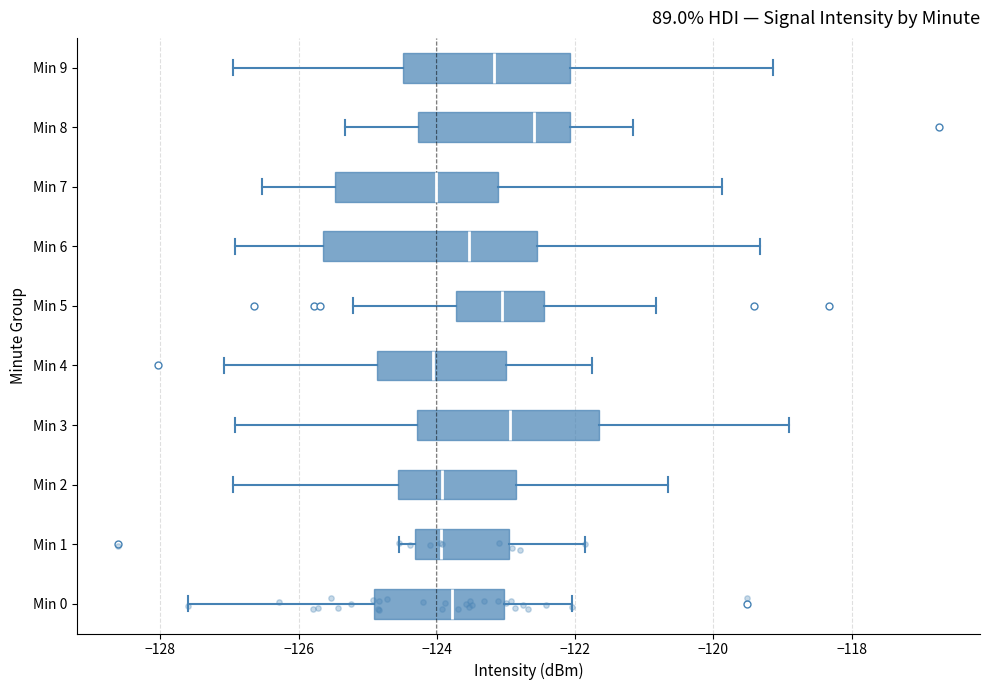

Where is the right edge of the box for Min 6 on the x-axis? The values are not printed on the chart, so give them approximately, as read against the axis.

-122.6